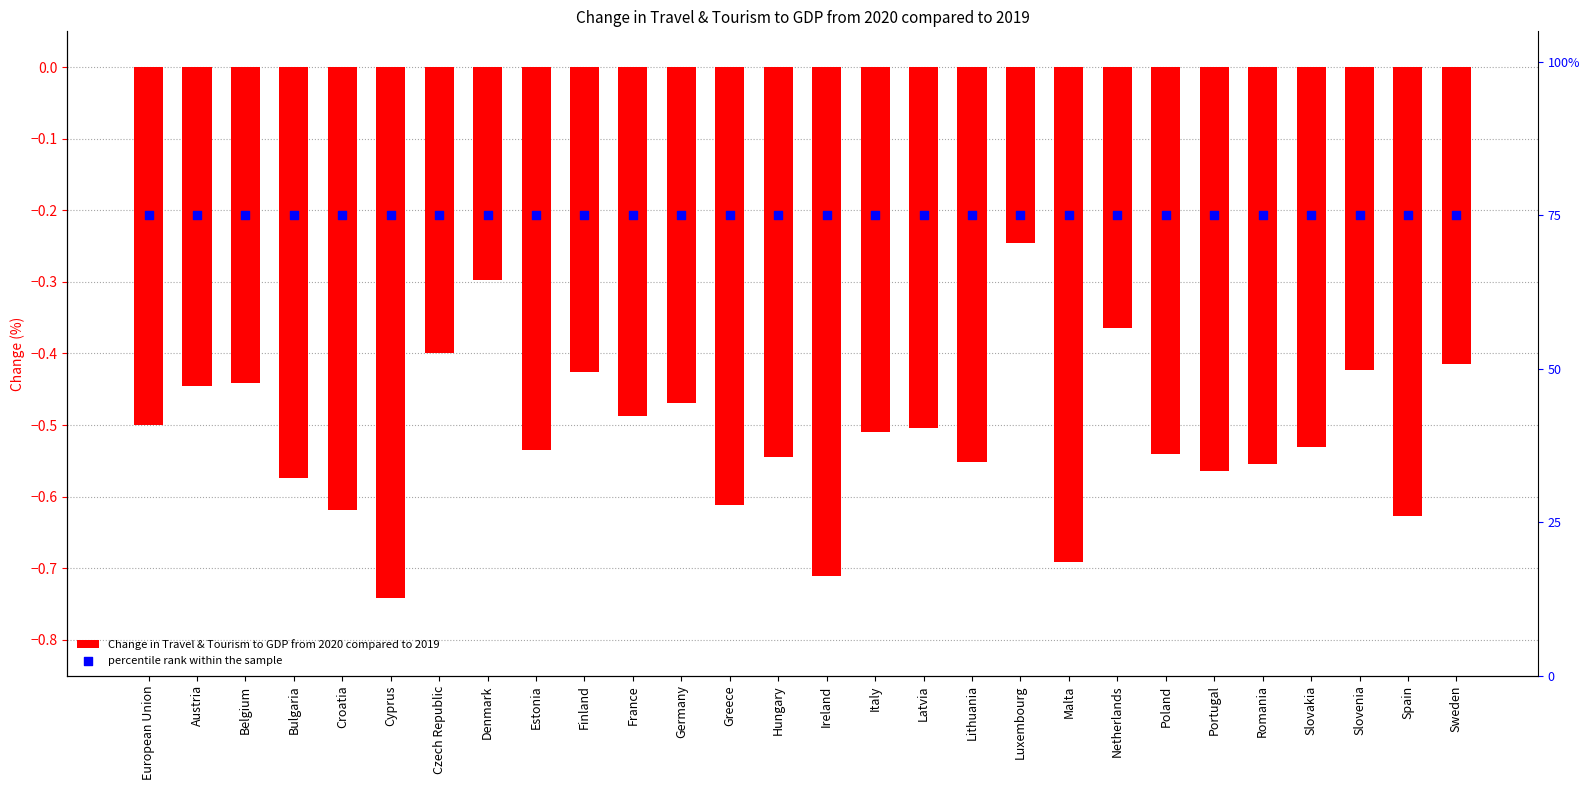

What is the total value across all series at Austria?

74.6